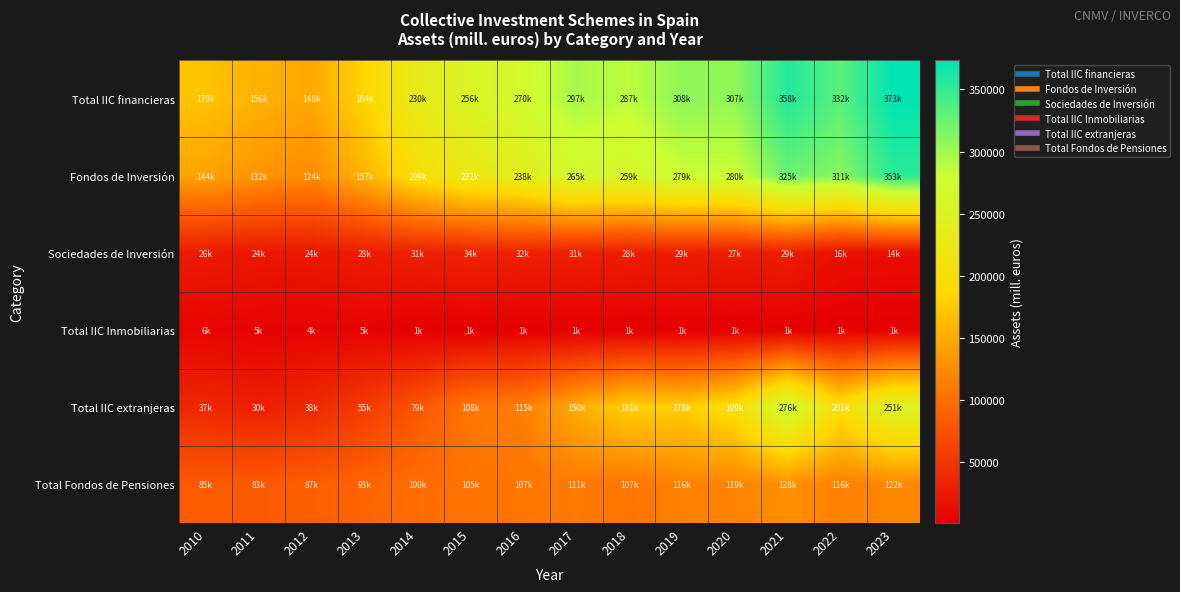

At how many categories does at least one series exceed 37922?

14